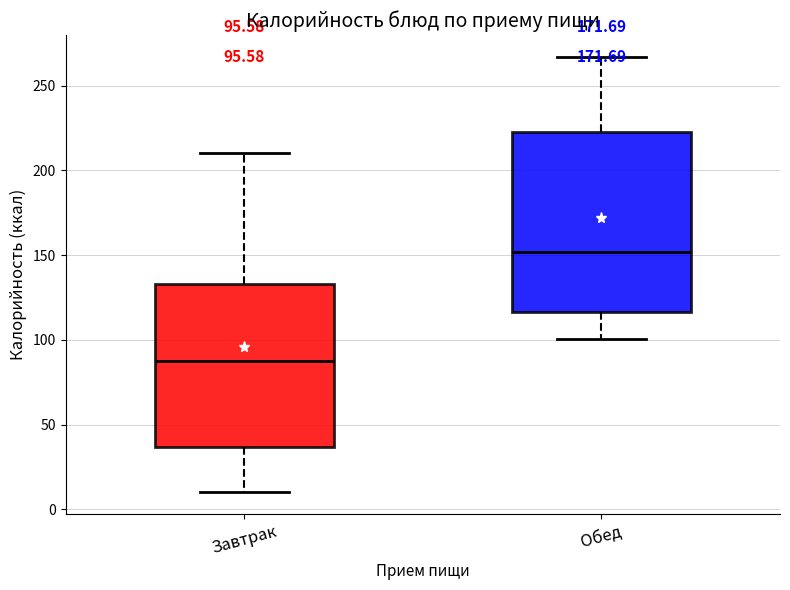

Which box has the highest median line?

Обед